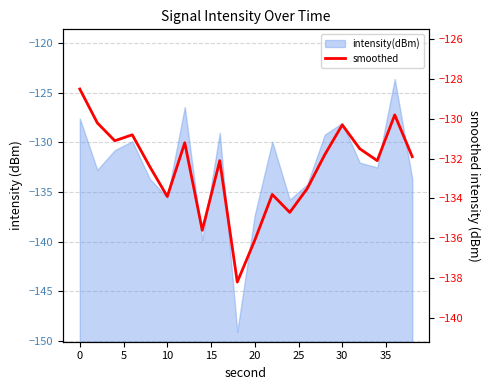

What is the sum of all values?

-2649.5